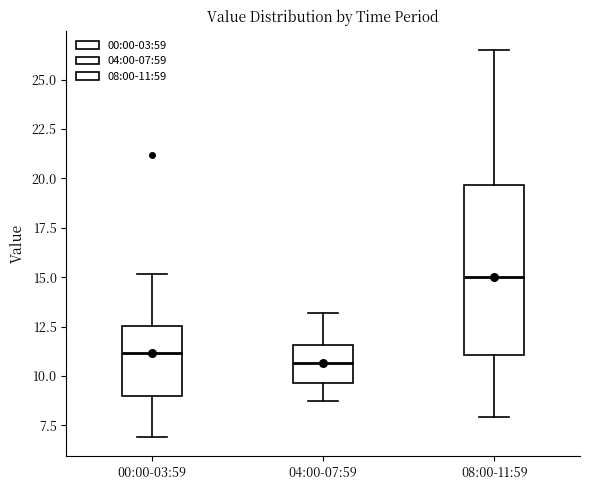

Reading left to right, read every box against the y-axis: the position of its median line, the range the box covers, and the ends of its whiskers. The values are not printed on the chart, so give them approximately, as read against the axis.

00:00-03:59: median 11.0, box 9.0 to 12.5, whiskers 7.0 to 15.0
04:00-07:59: median 10.5, box 9.5 to 11.5, whiskers 9.0 to 13.0
08:00-11:59: median 15.0, box 11.0 to 19.5, whiskers 8.0 to 26.5